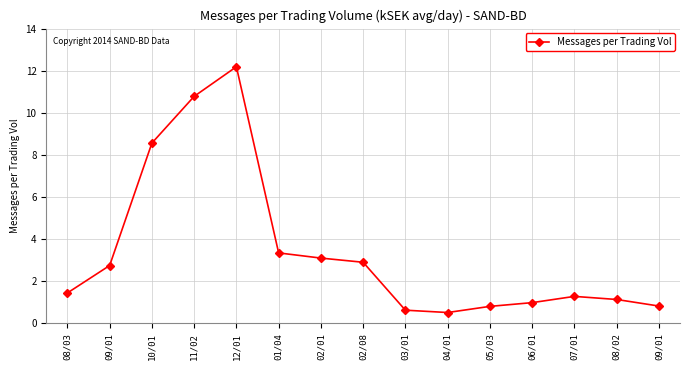

How many distinct data groups are displayed?

1